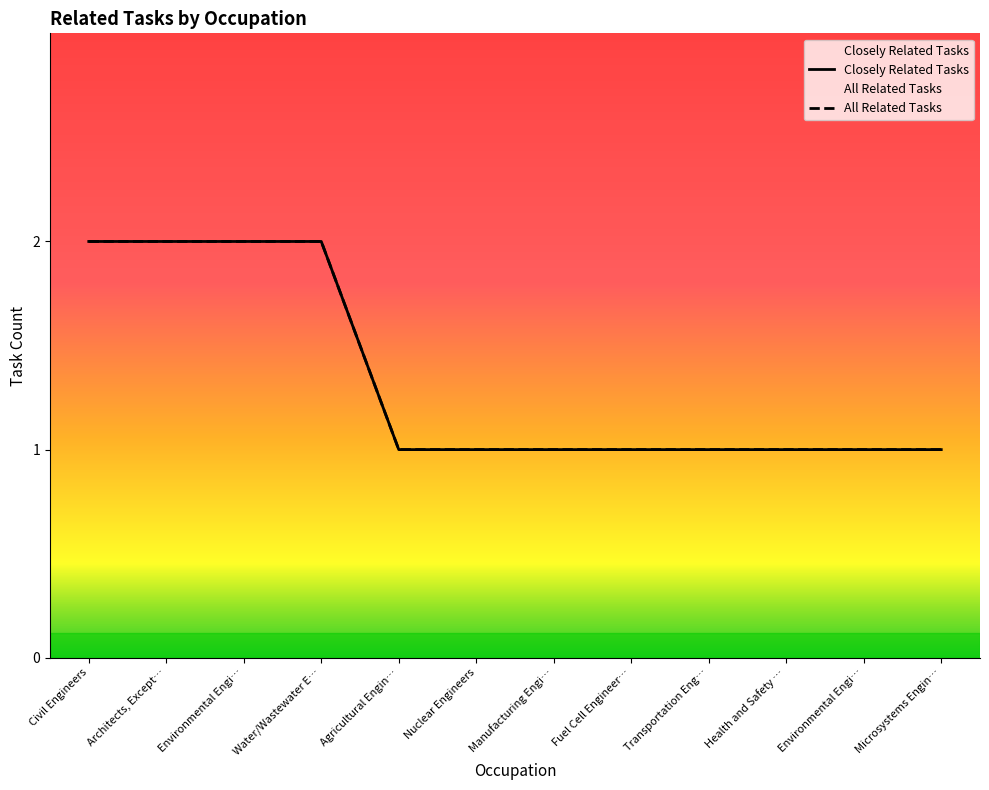

What position from the right is Nuclear Engineers?

7